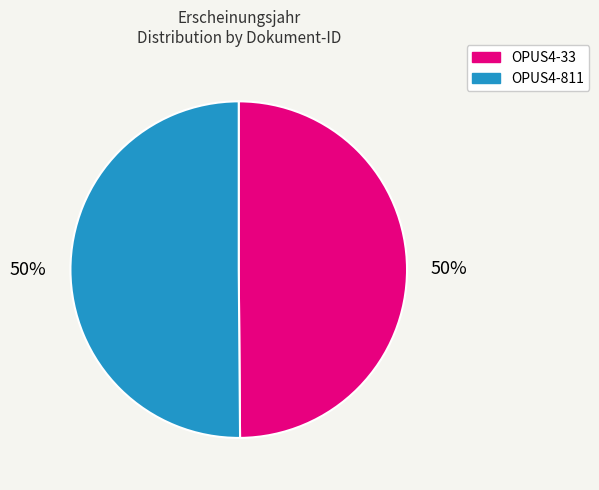

Count the number of slices in the pie.

2